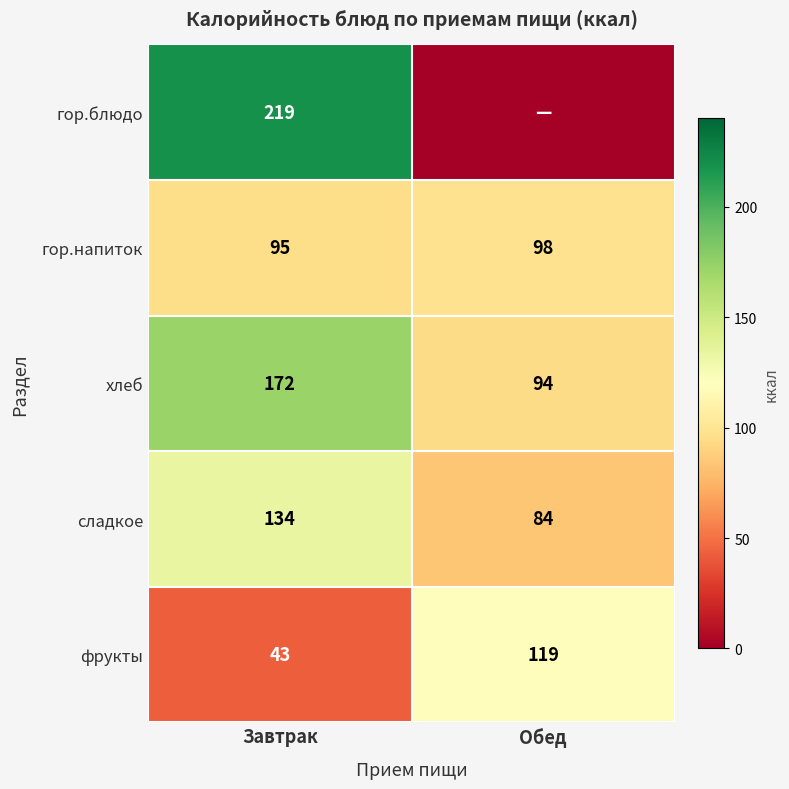

Between Обед and Завтрак, which is larger?

Завтрак